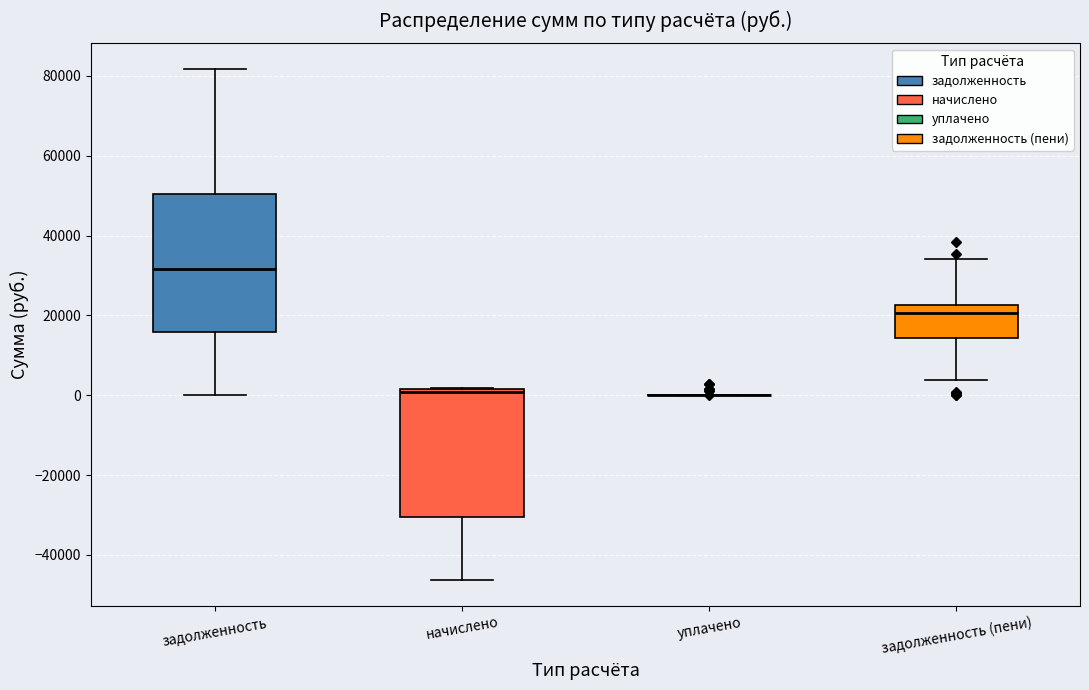

Where is the upper edge of the box for начислено on the y-axis? The values are not printed on the chart, so give them approximately, as read against the axis.

2000